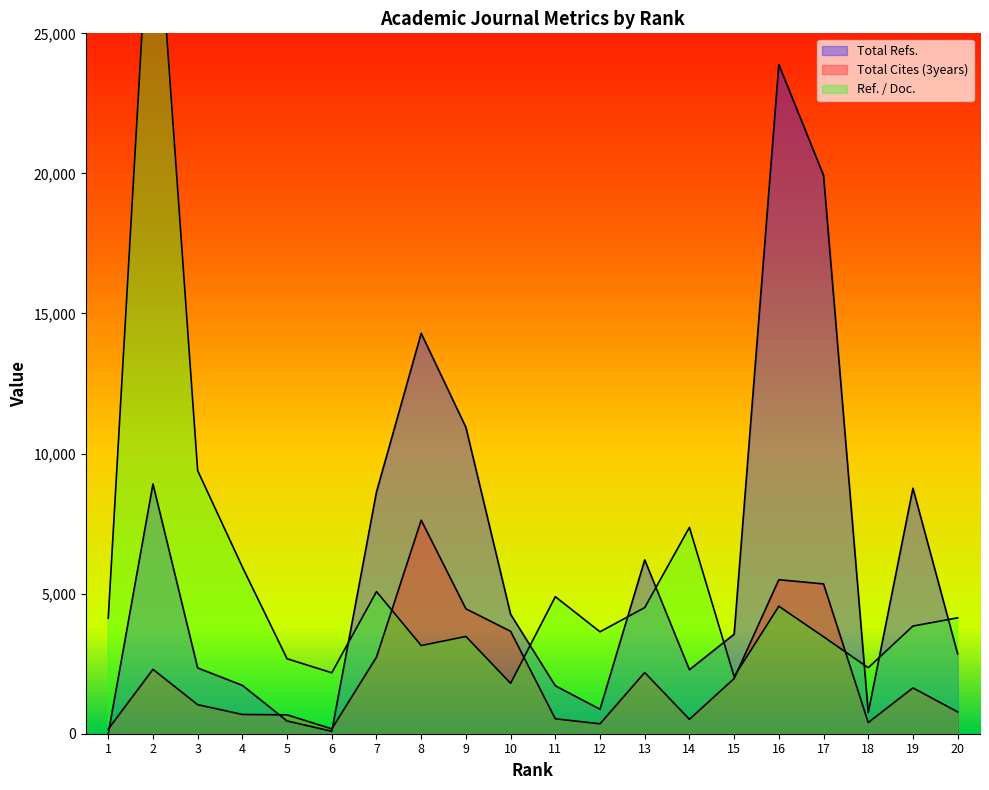

Where is the first local maximum for Ref. / Doc.?

2